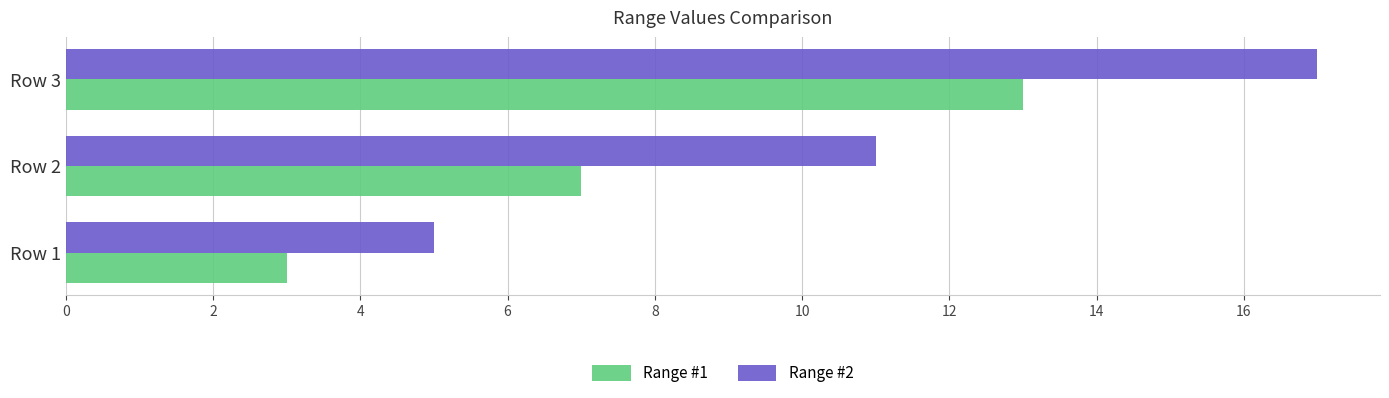

Which series has the largest range (max minus min)?

Range #2